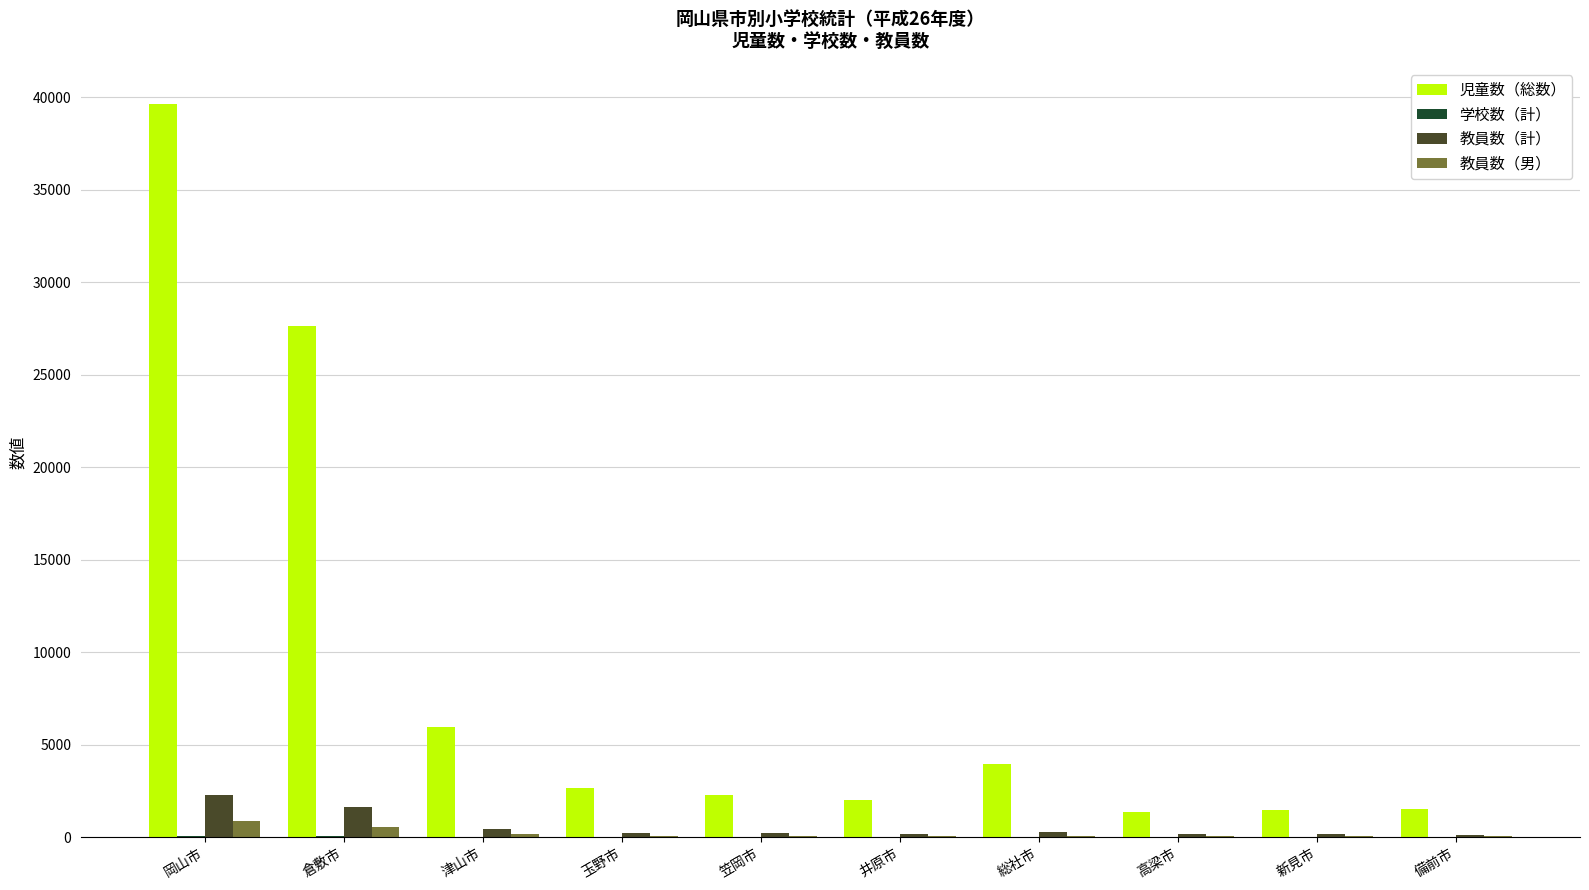

What is the greatest value displayed?

39612